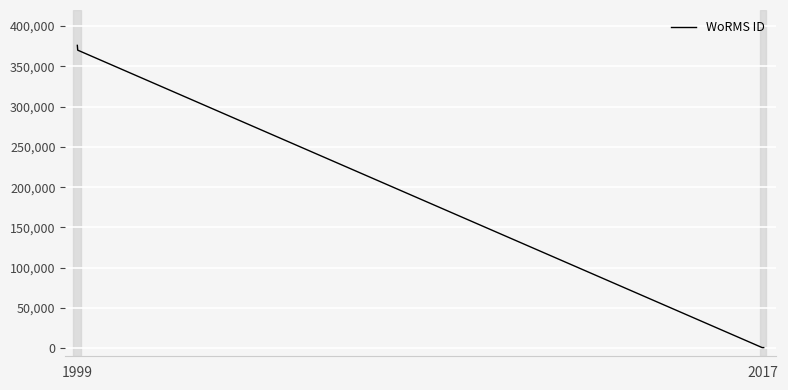

What is the difference between the maximum and second lowest values?

375272